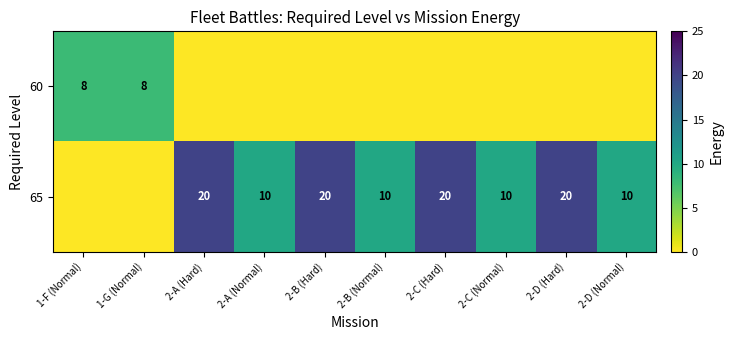

True or false: 65 has a value of 10 at 2-D (Normal).

True